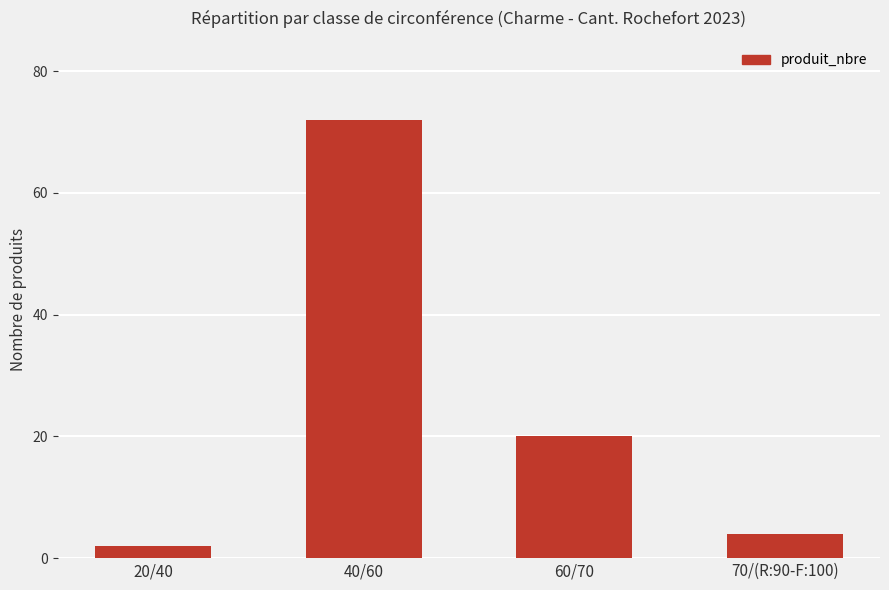

What is the label of the 2nd bar from the right?

60/70